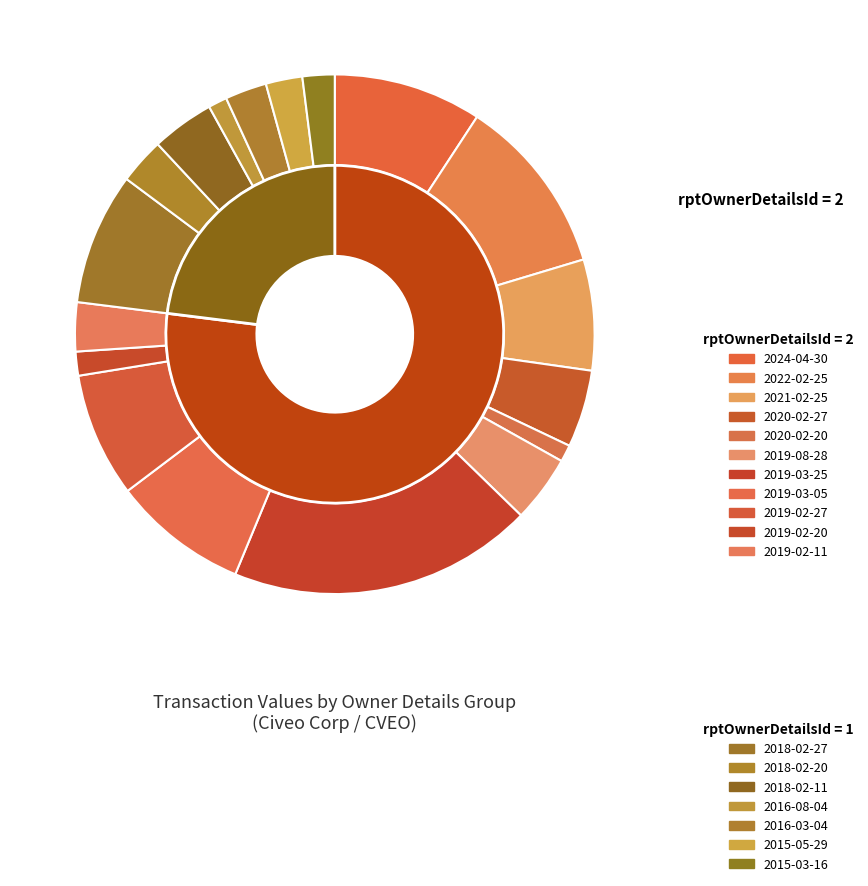

To the nearest percent, what is the difference between the largest and smallest slice percentages?

18%